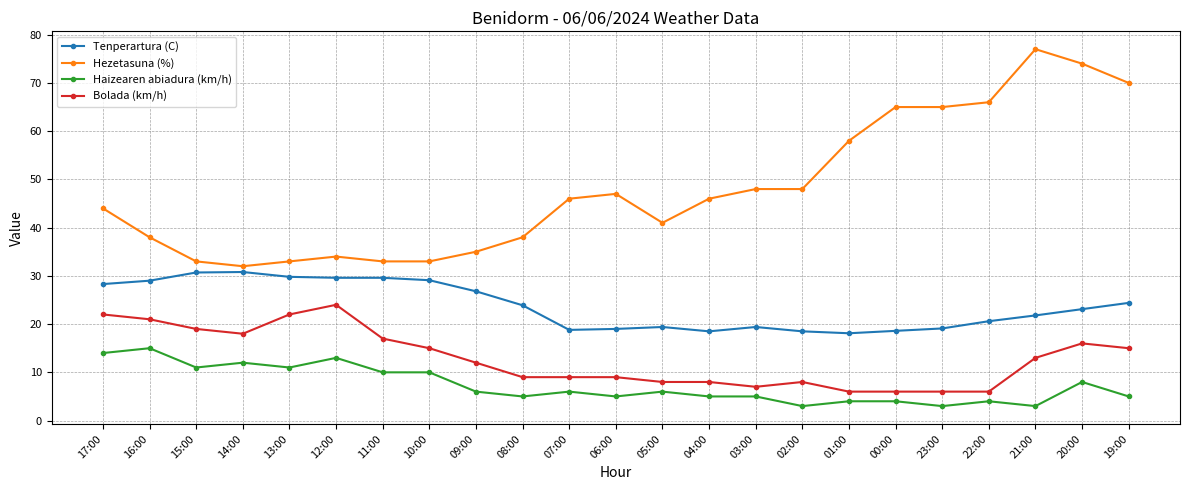

Which series changed the most between 05:00 and 21:00?

Hezetasuna (%)